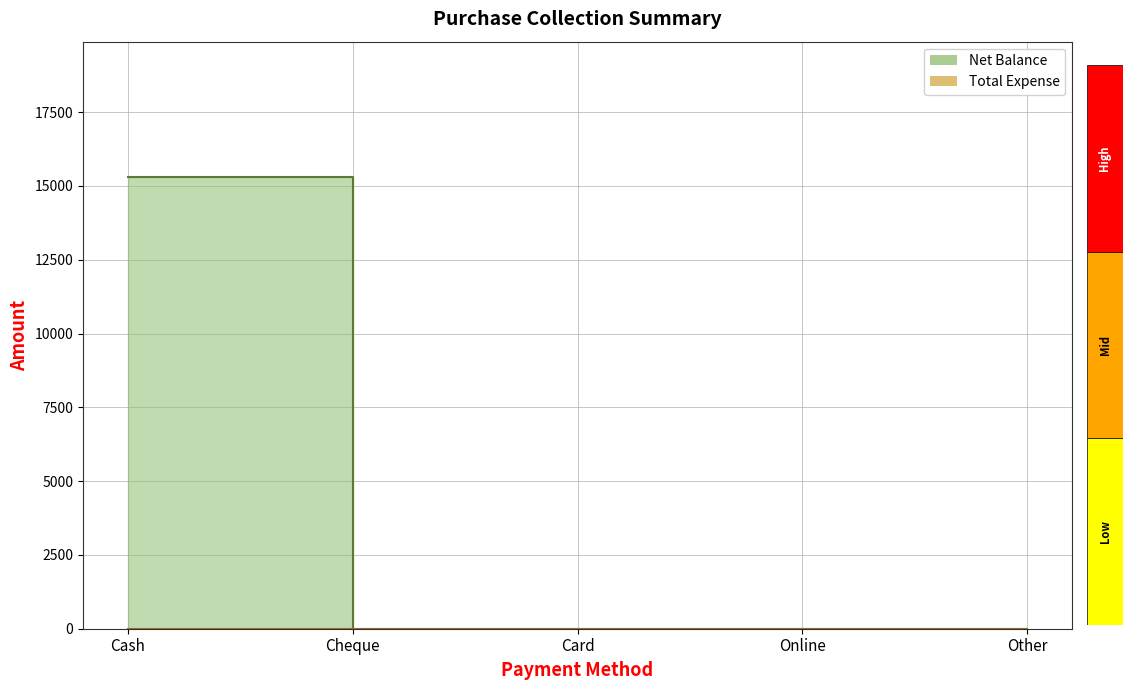

Rank the categories by value from highest to lowest.

Cash, Cheque, Card, Online, Other